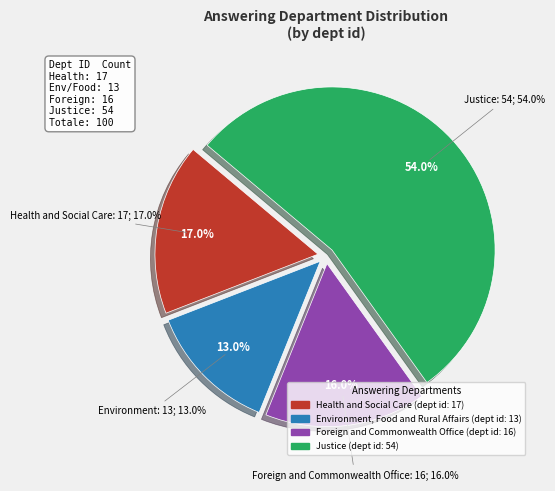

What is the change in value from Health and Social Care to Environment, Food and Rural Affairs?

-4